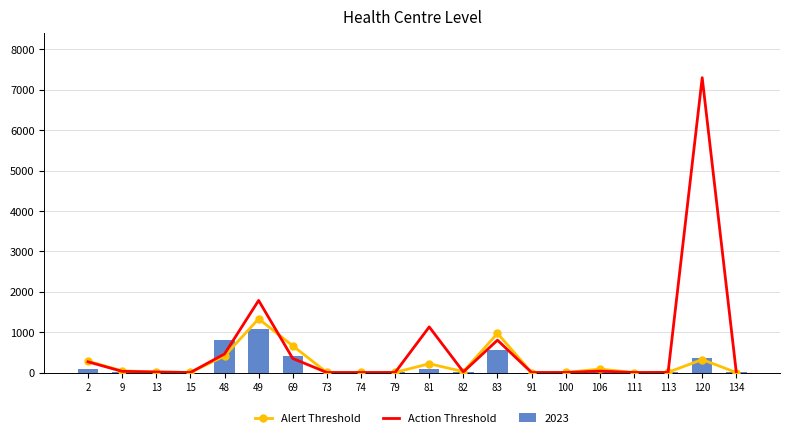

At which category does the chart reach its peak across all series?

120